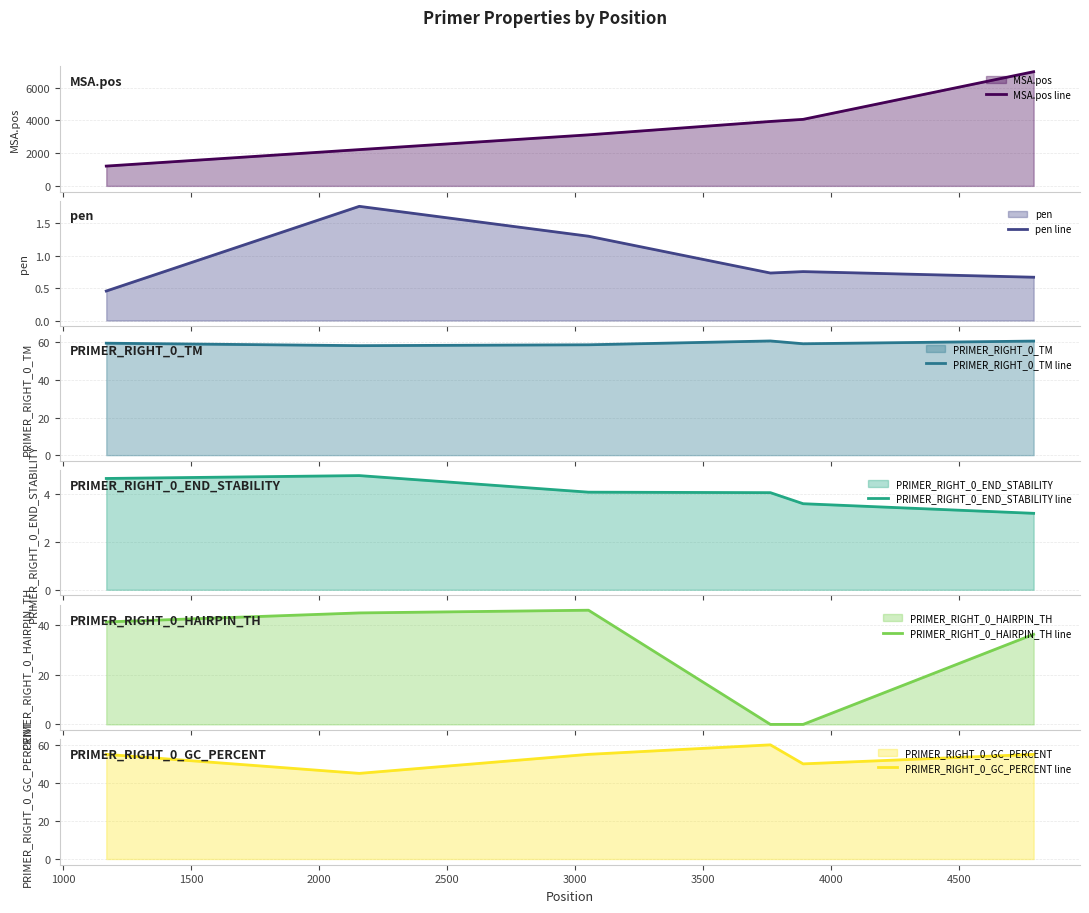

Count the number of data series in this chart.

6